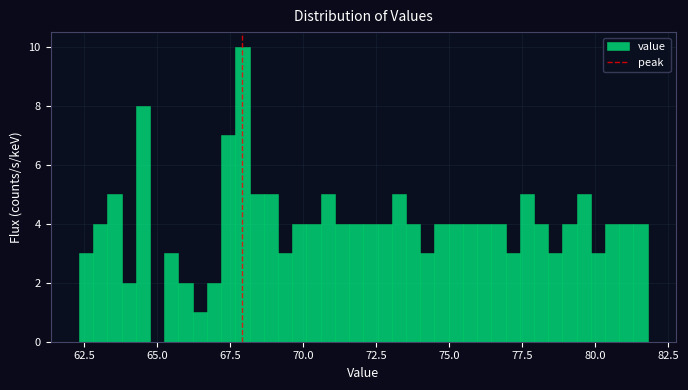

Around what value on the x-axis is the tallest bar? Give the approximate position of its centre, as read against the axis.

68.0